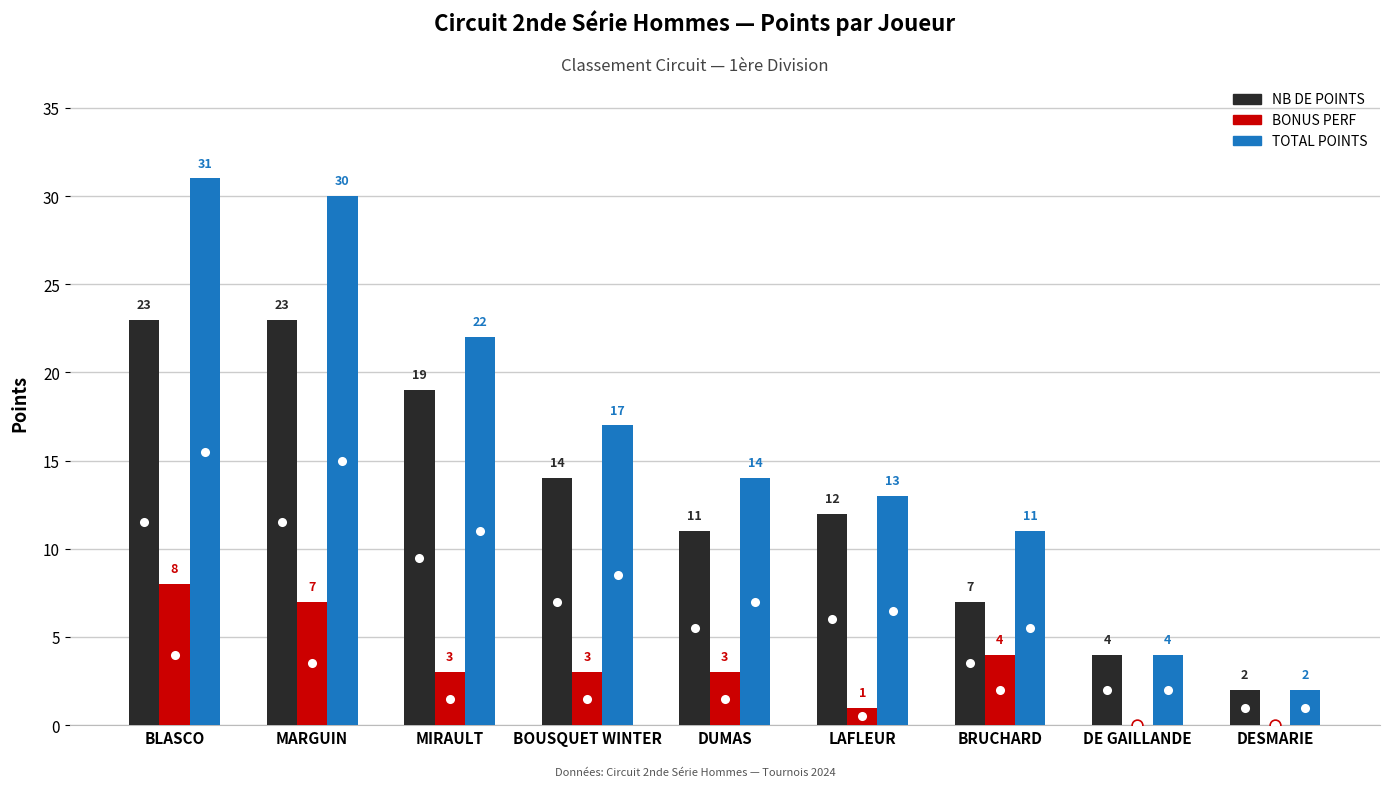

Which series contains the lowest Y value?

BONUS PERF